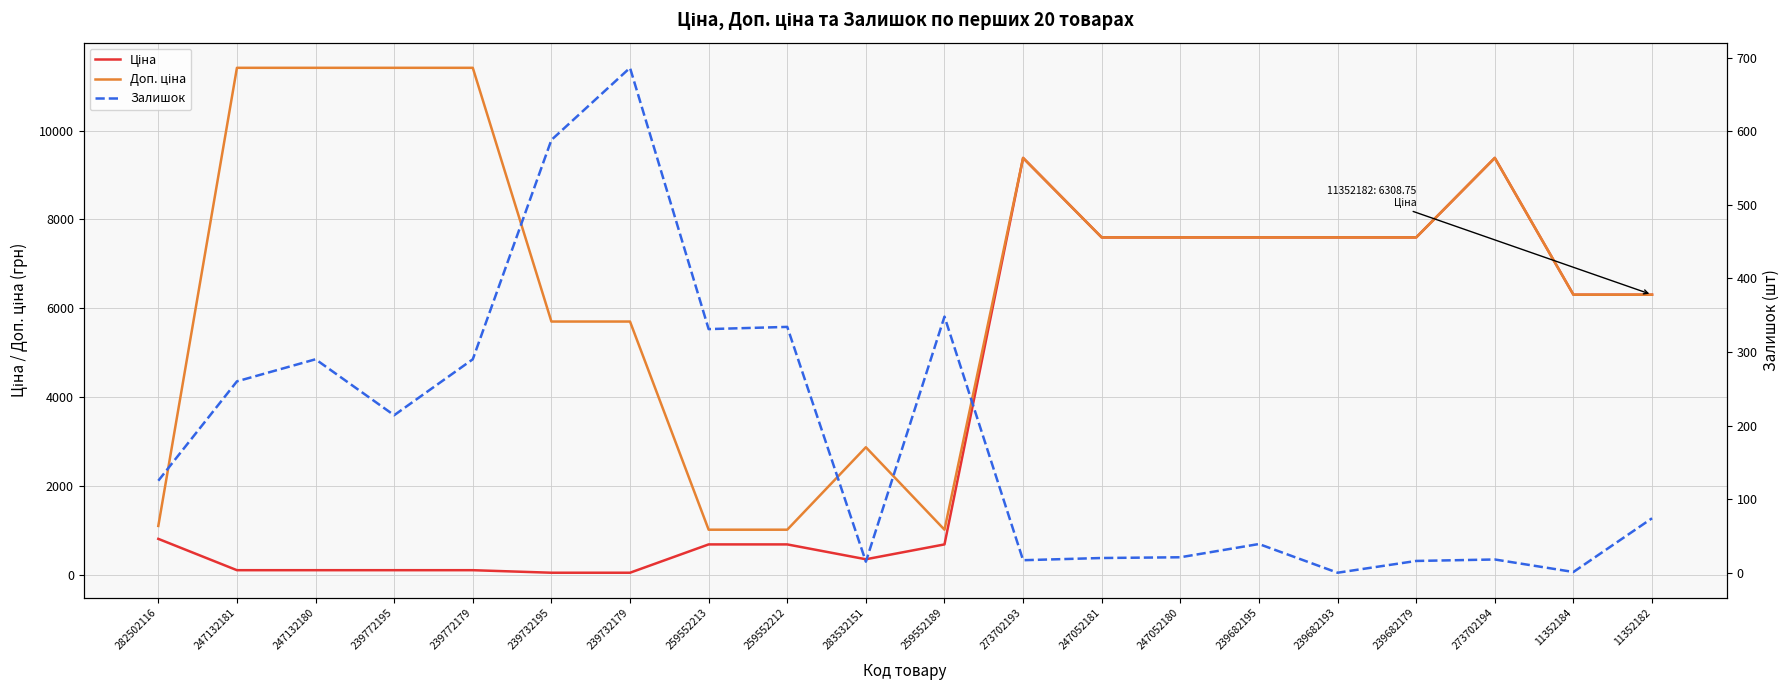

How many interior local peaks does the Залишок series have?

6